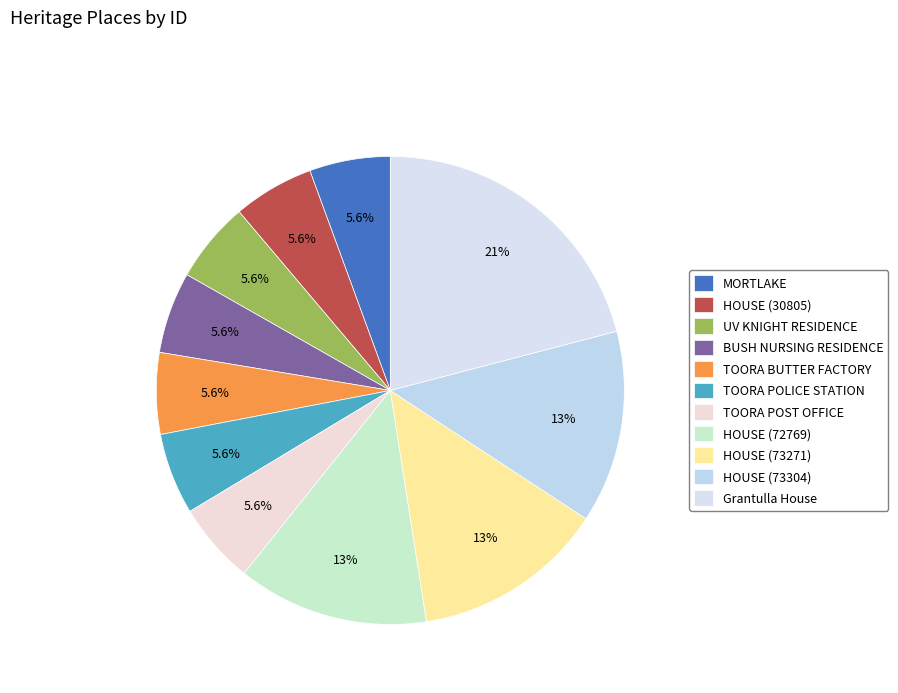

To the nearest percent, what is the average slice percentage?

9%